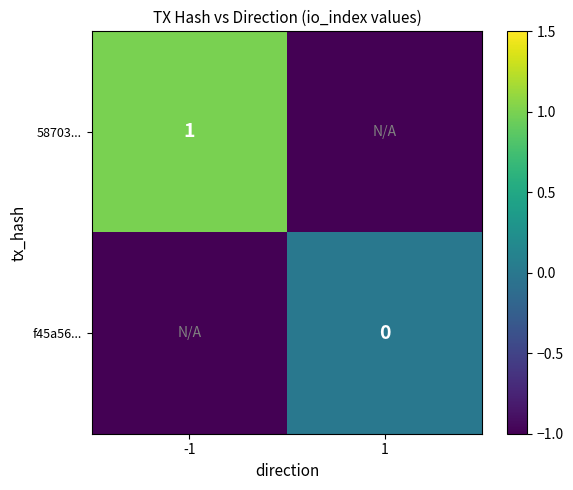

What is the minimum value shown in the chart?

-1